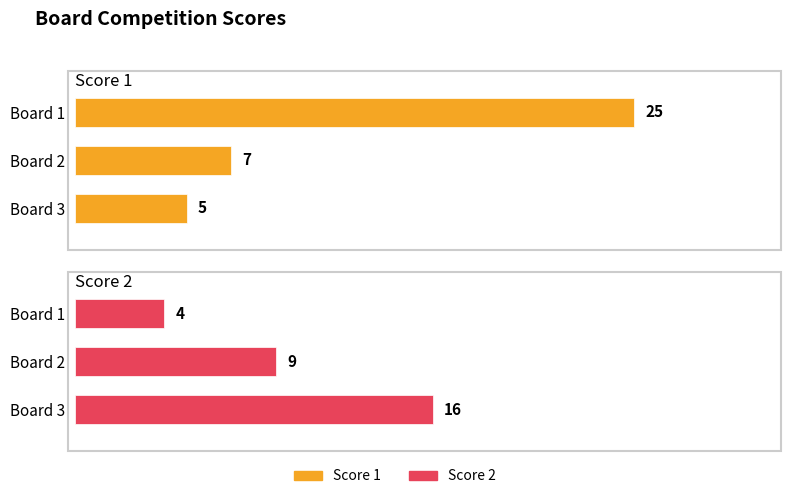

Does the chart contain any negative values?

No